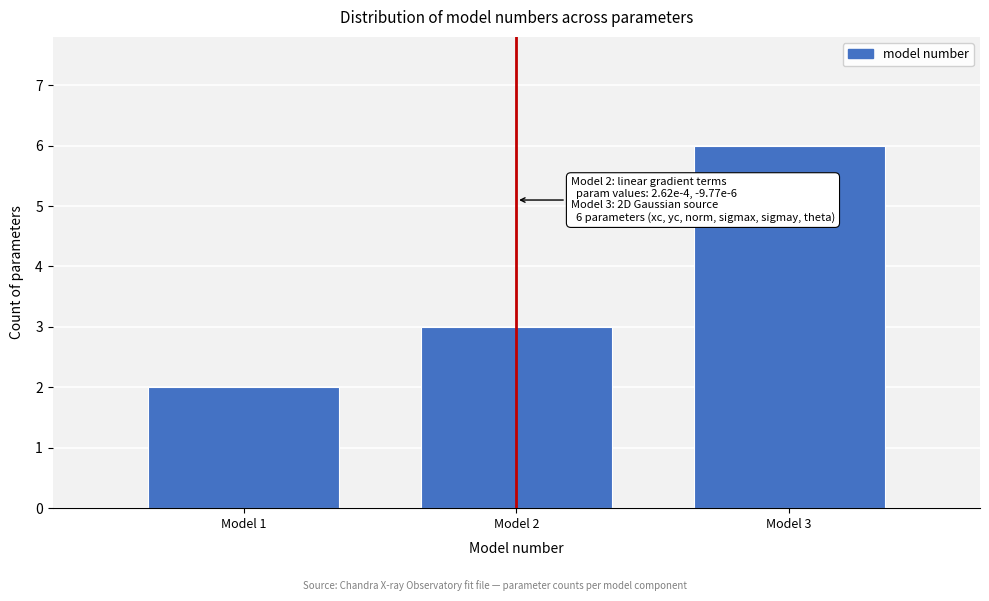

Reading left to right, what are all the values shown in this chart?

Model 1=2	Model 2=3	Model 3=6